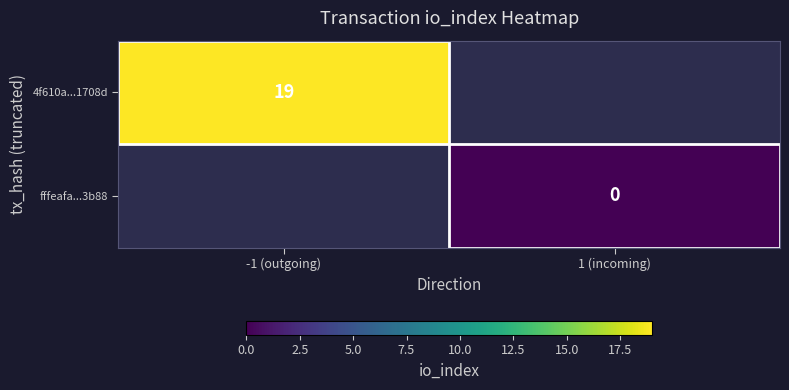

Is the value of 4f610a...1708d at -1 (outgoing) greater than the value of fffeafa...3b88 at 1 (incoming)?

Yes